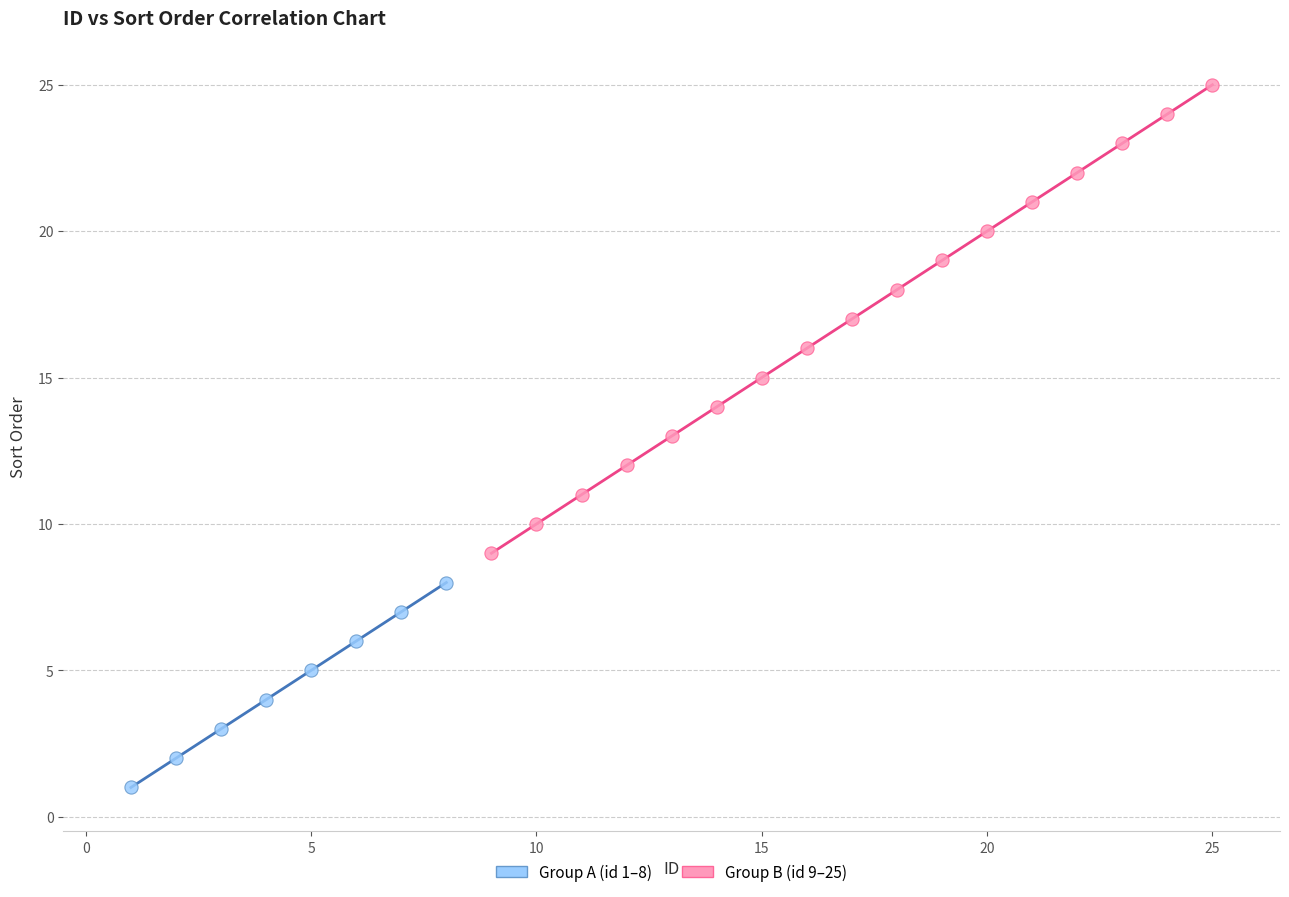

What are all the series names shown in the legend?

Group A (id 1–8), Group B (id 9–25)